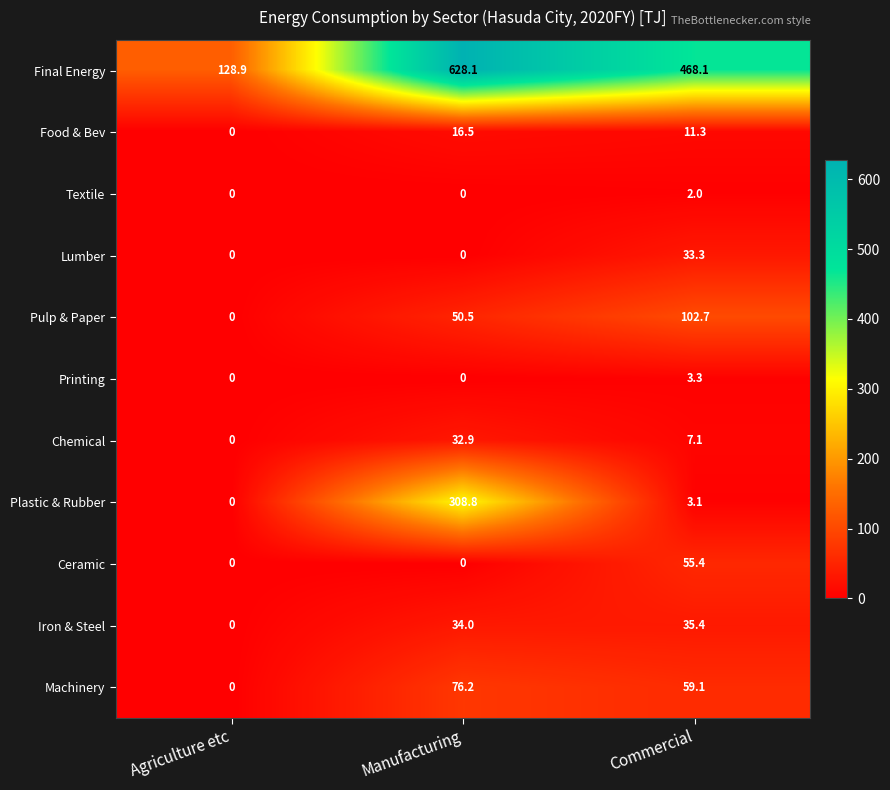

How many categories are shown in the chart?

3